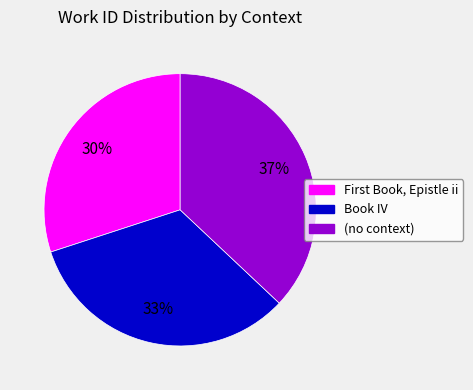

True or false: Book IV accounts for 22% of the total.

False